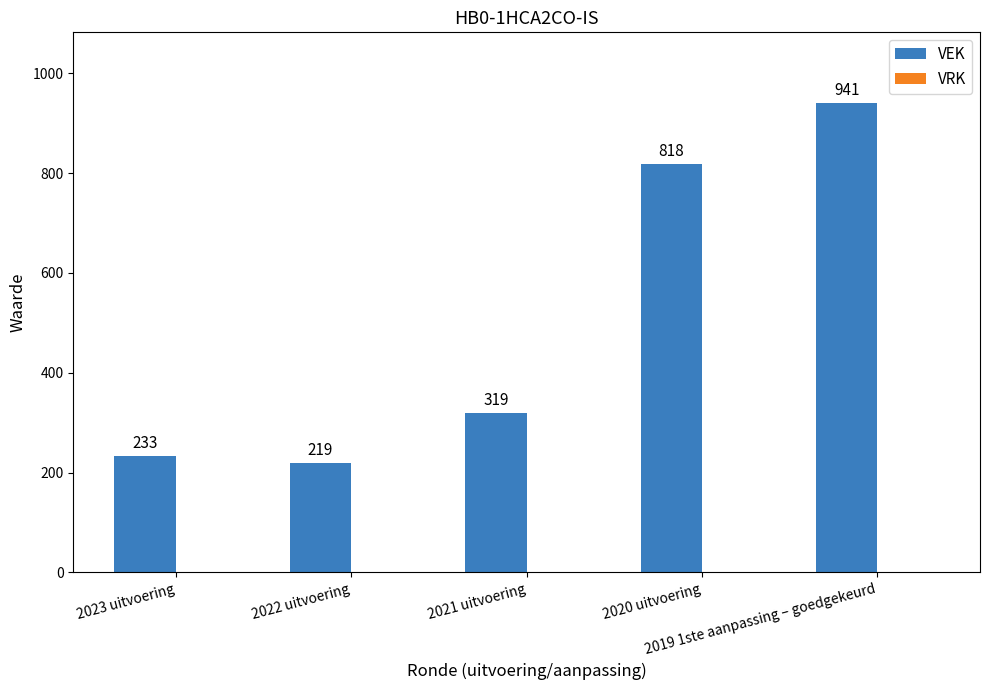

How many bars are there in total?

5